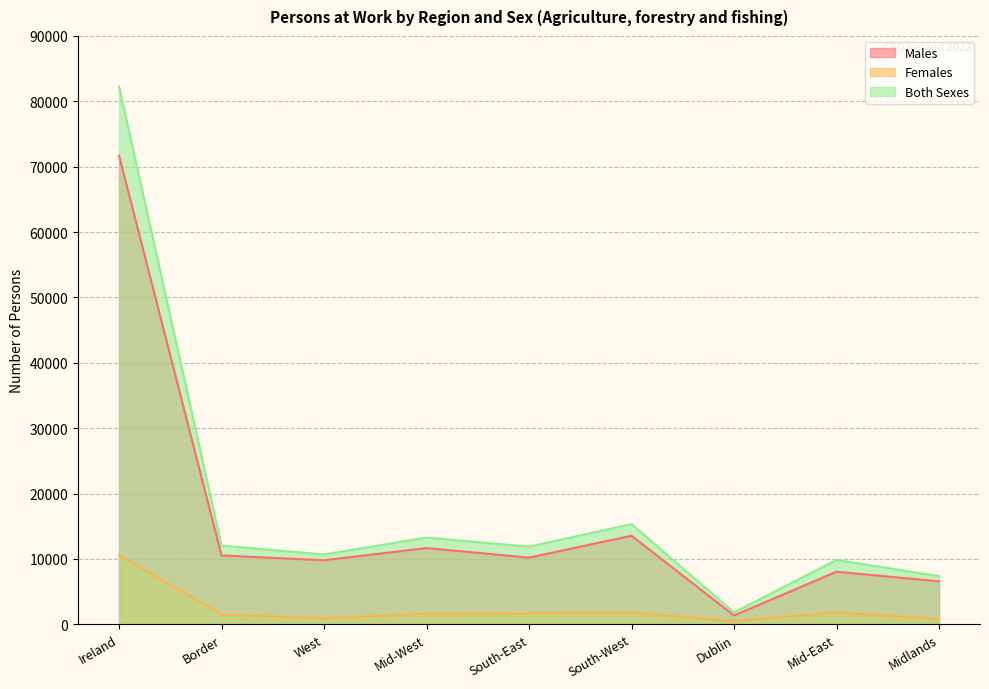

True or false: Males and Females cross at least once.

False